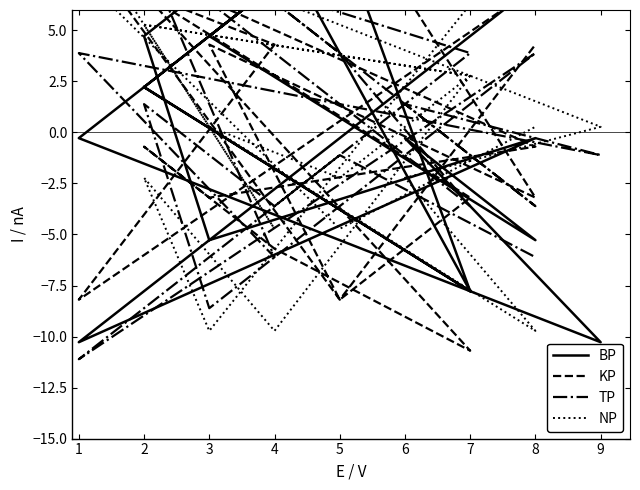

Rank the series by their maximum value, from lowest to highest.

TP, KP, BP, NP